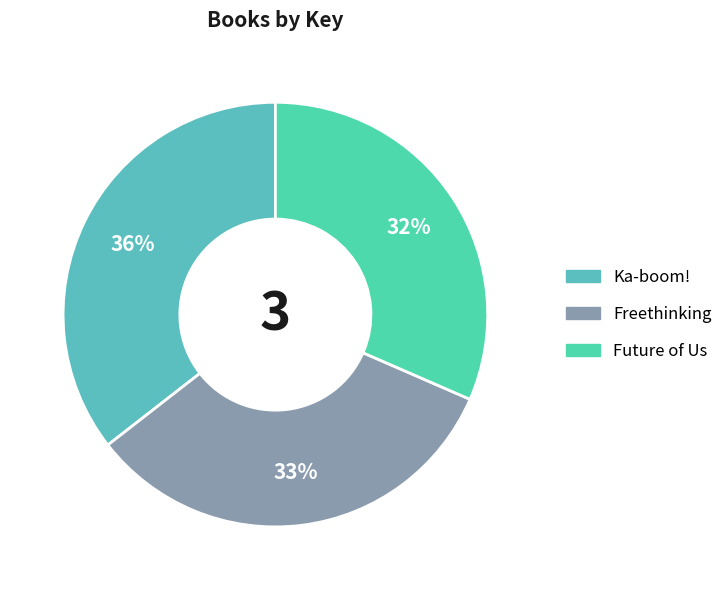

Approximately how many times larger is the value at Future of Us compared to Freethinking?

1.0